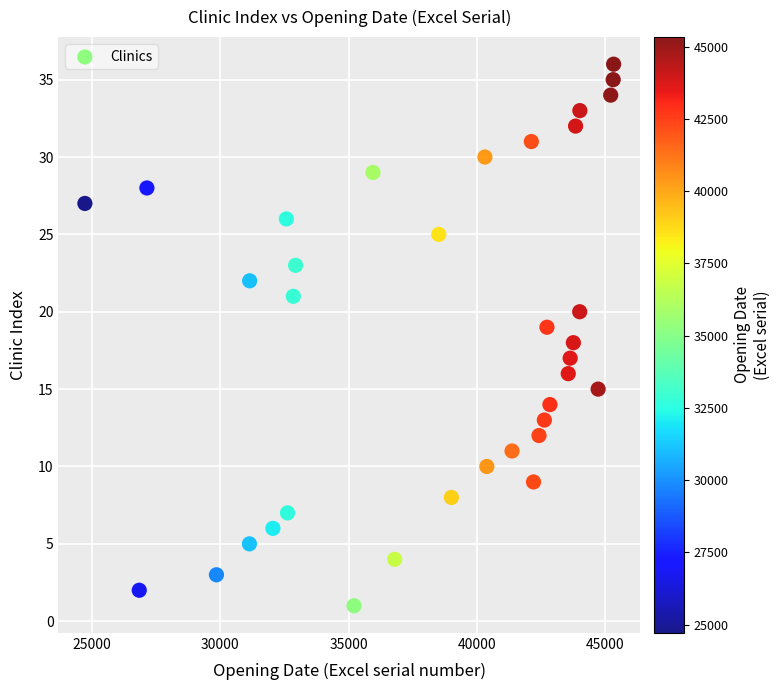

What is the range of Y values (max minus min)?

35